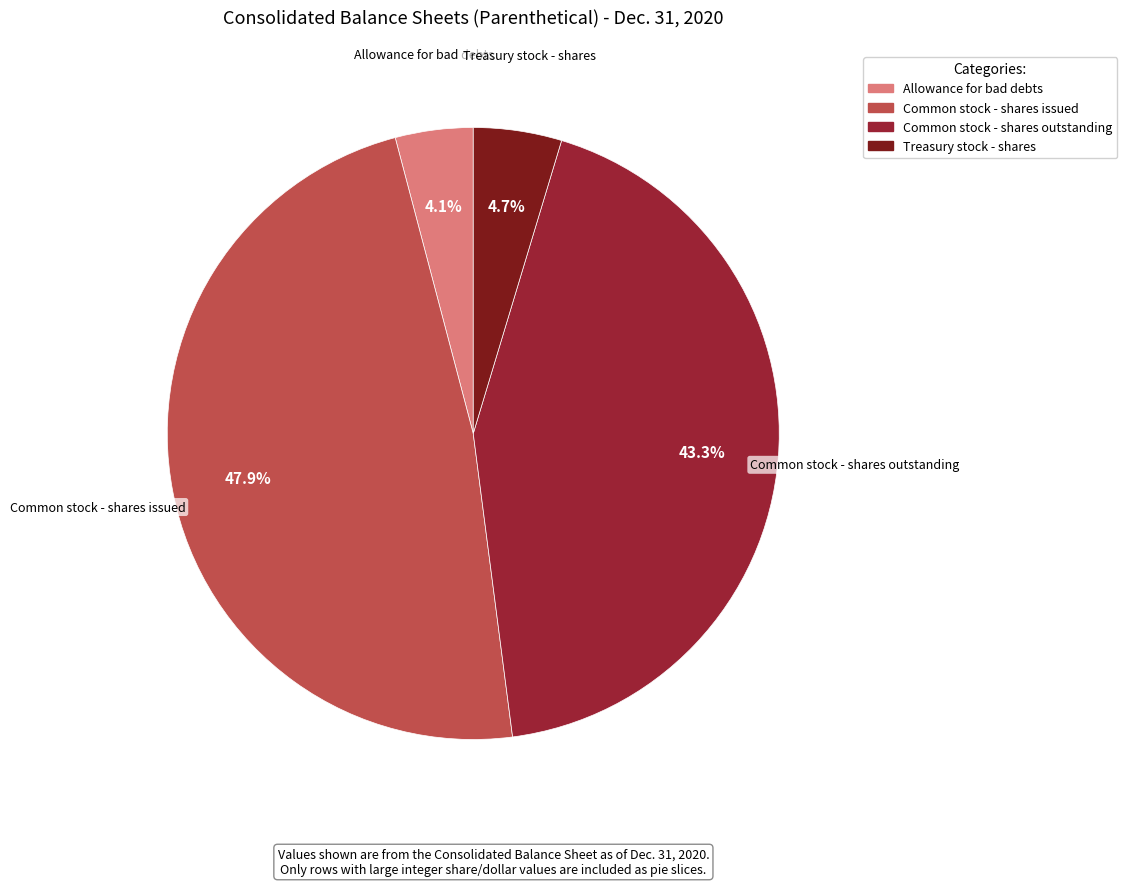

Which category has the smallest portion of the pie?

Allowance for bad debts